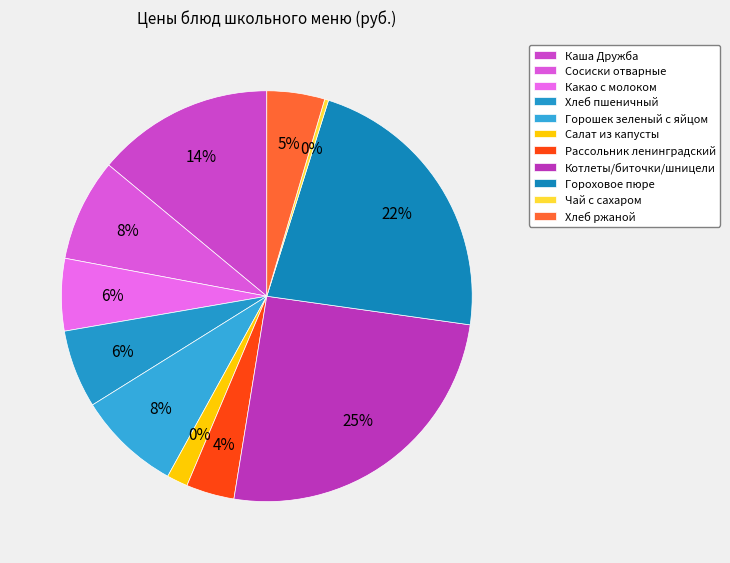

True or false: Сосиски отварные accounts for 8% of the total.

True